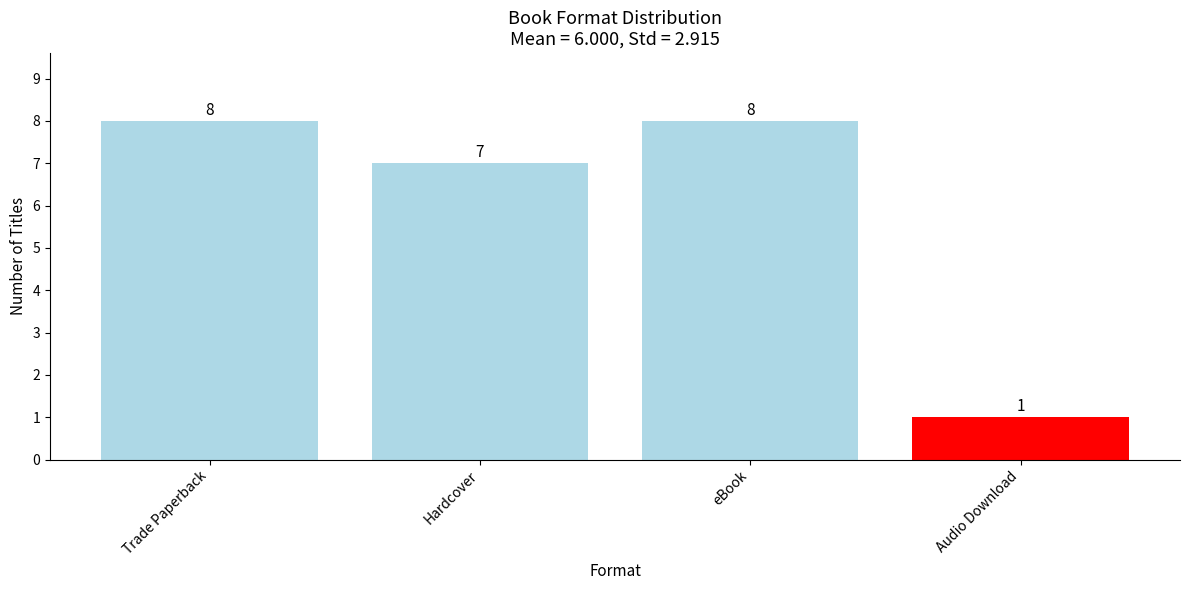

What is the greatest value displayed?

8